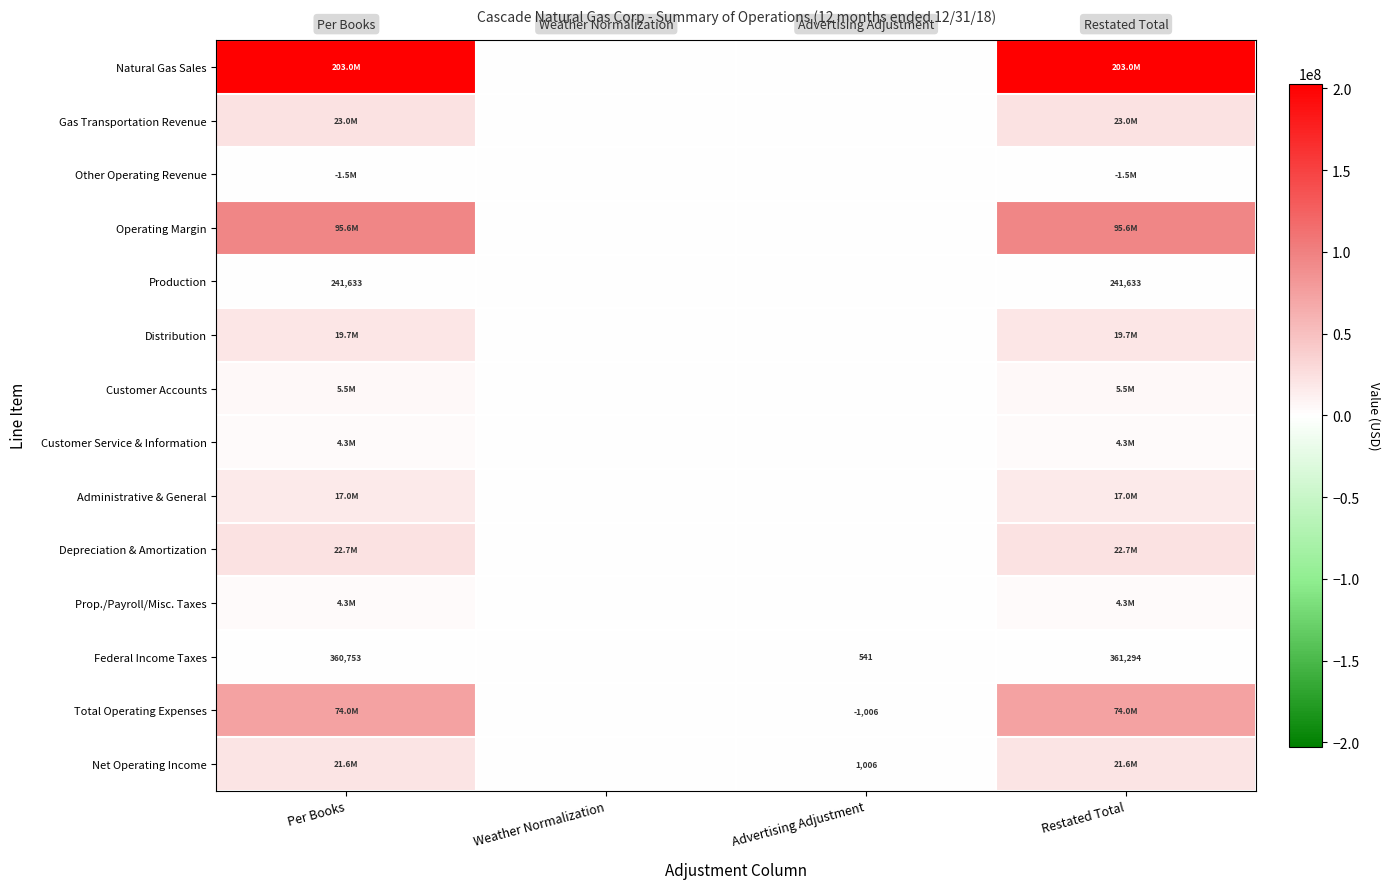

Between Per Books and Weather Normalization, which series saw the biggest shift?

Natural Gas Sales